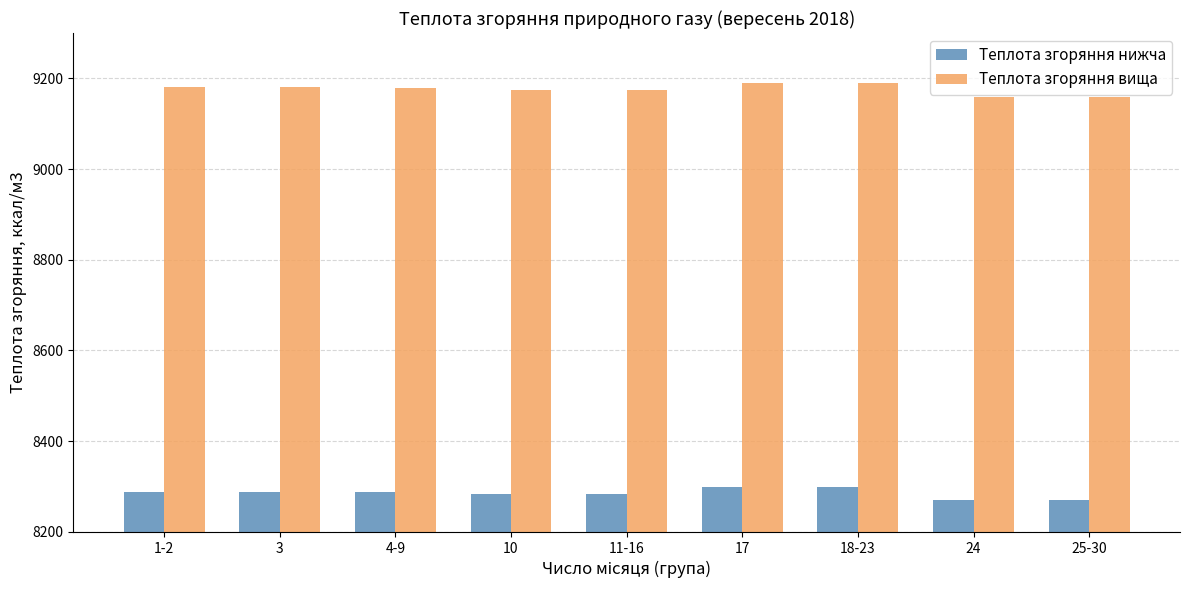

What is the difference between the Теплота згоряння нижча values at 10 and 24?

11.9